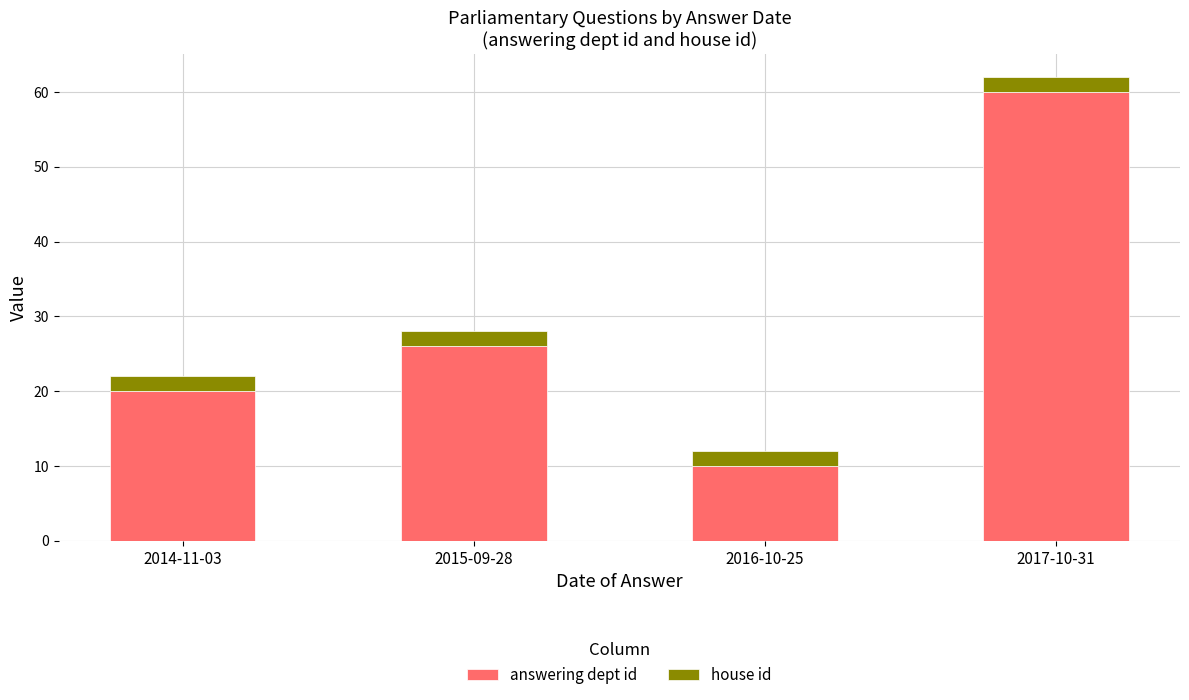

What is the sum of the answering dept id values at 2014-11-03 and 2015-09-28?

46